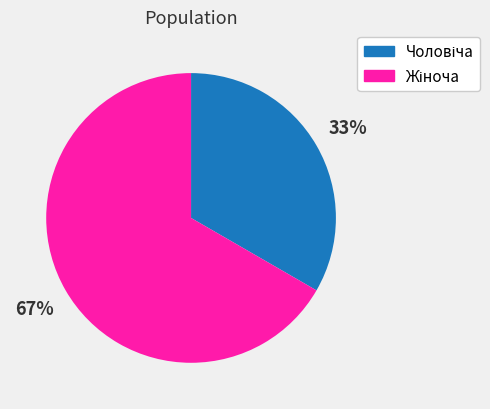

Does any single category account for the majority?

Yes